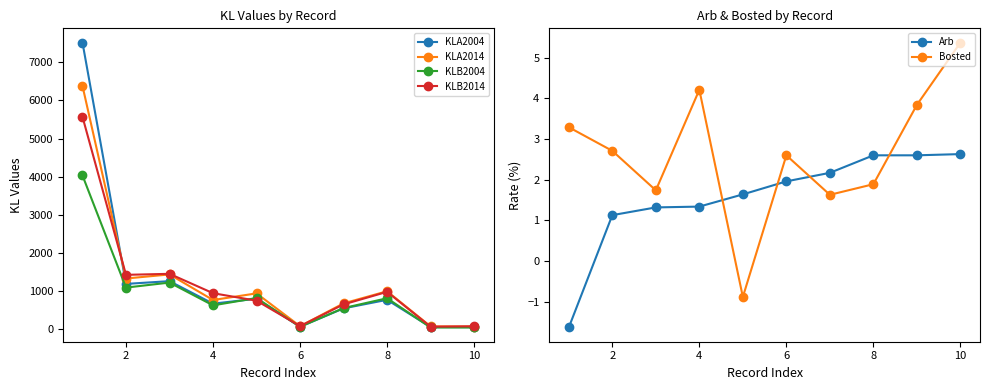

True or false: KLA2014 has more than 1 points higher than both neighbors.

True